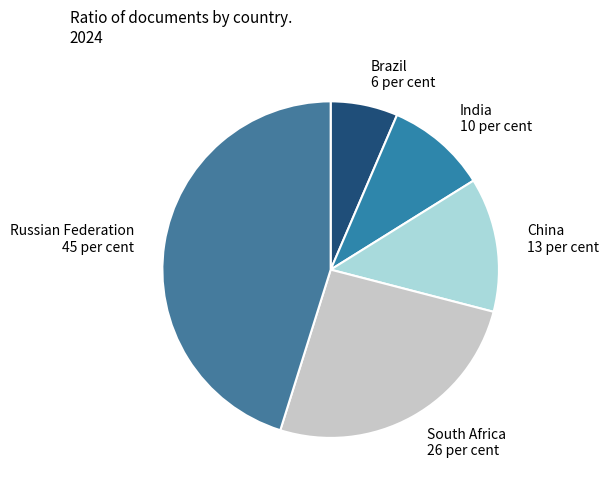

Rank the categories by value from lowest to highest.

Brazil, India, China, South Africa, Russian Federation